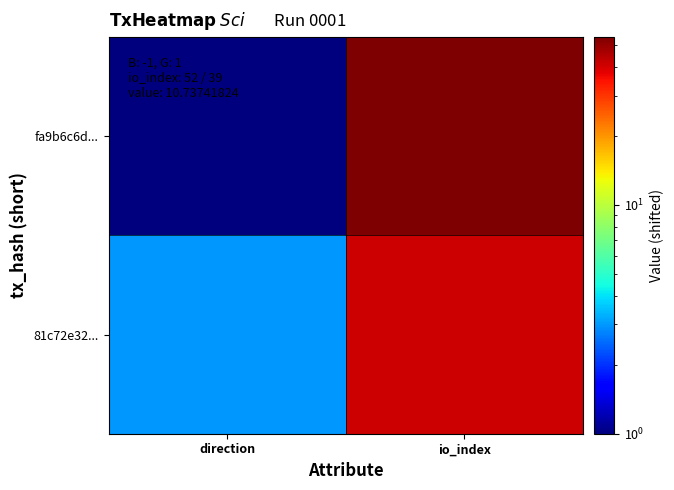

Which series has the largest range (max minus min)?

fa9b6c6d...